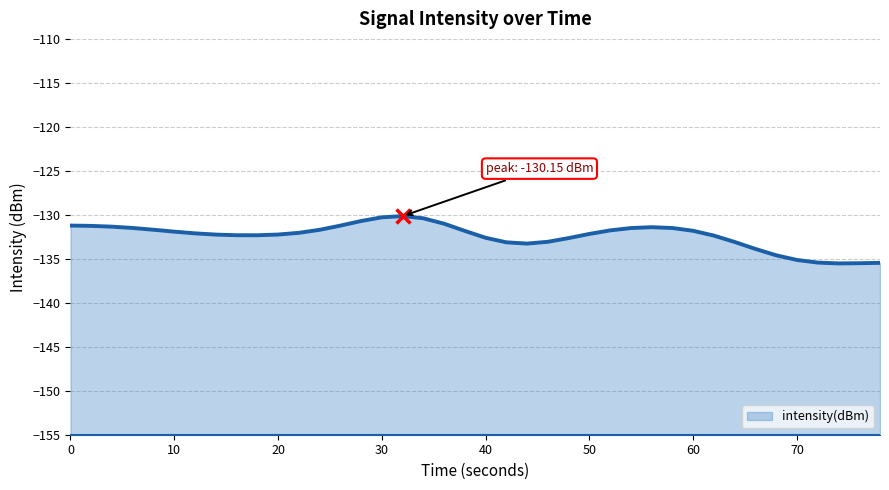

Between 3 and 1, which is larger?

1